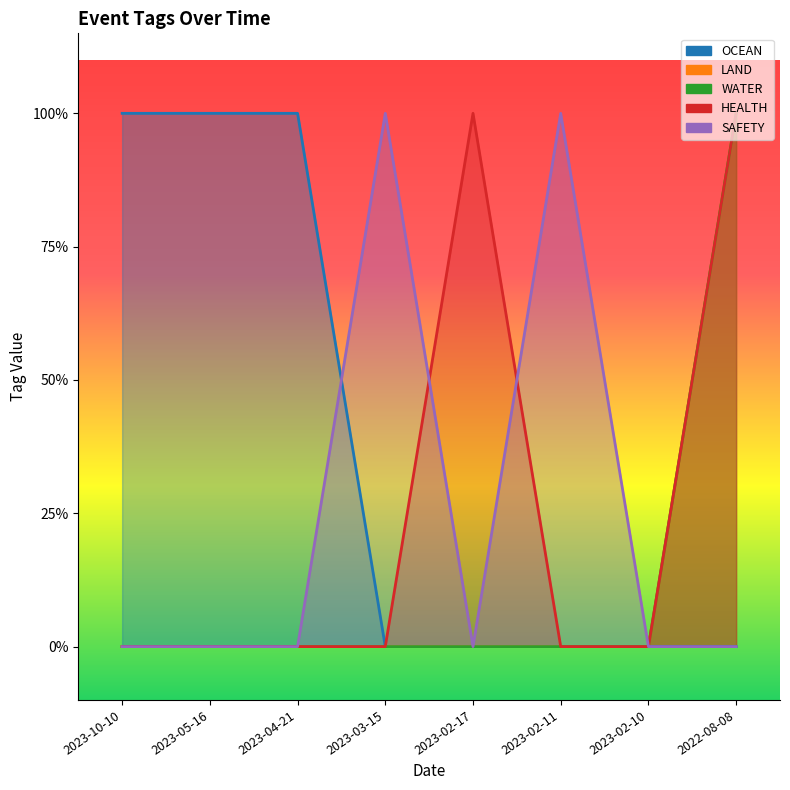

How many positive values does the HEALTH series have?

2